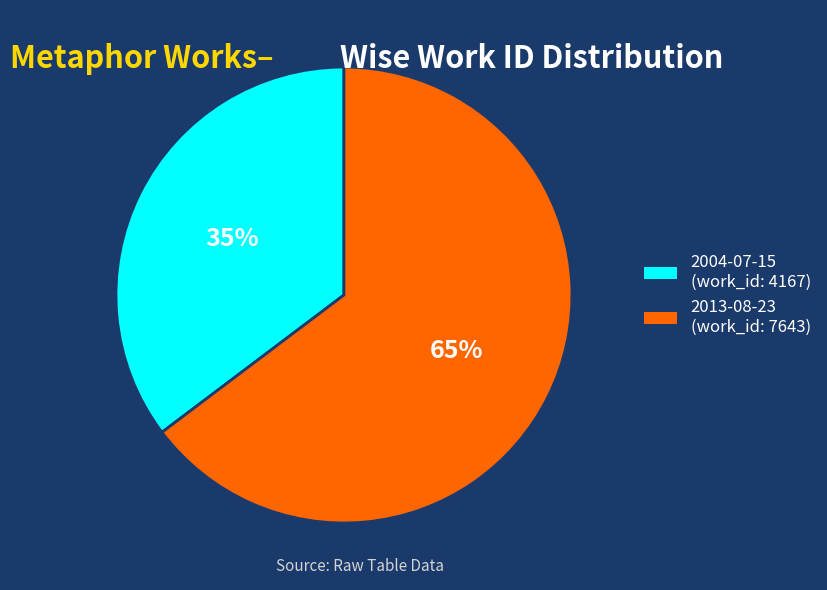

Is there any slice that represents more than half of the pie?

Yes